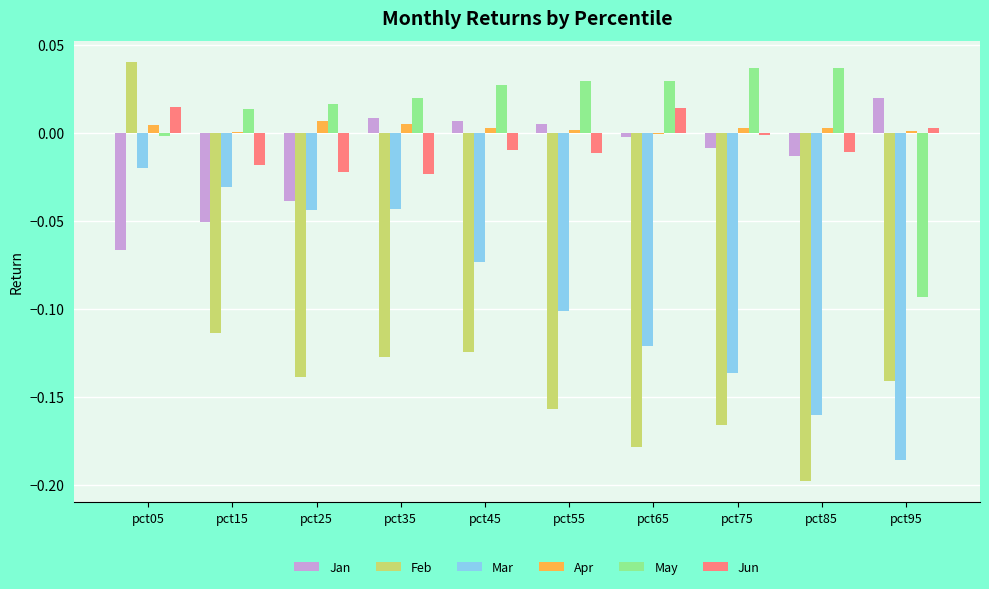

What are all the series names shown in the legend?

Jan, Feb, Mar, Apr, May, Jun